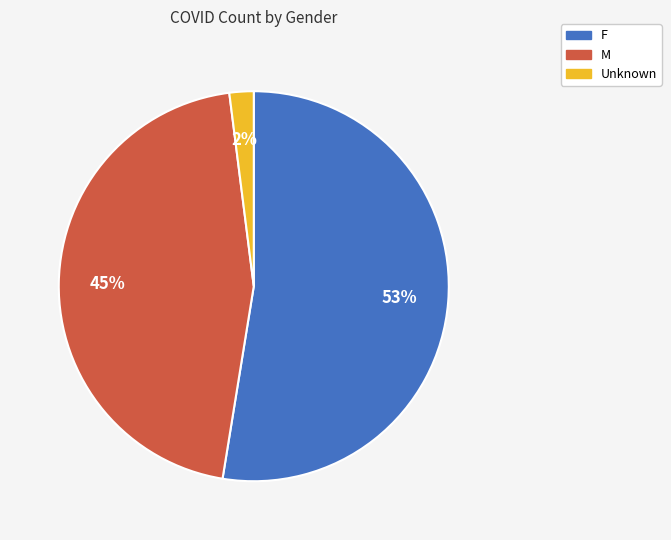

To the nearest percent, what portion does F represent?

53%